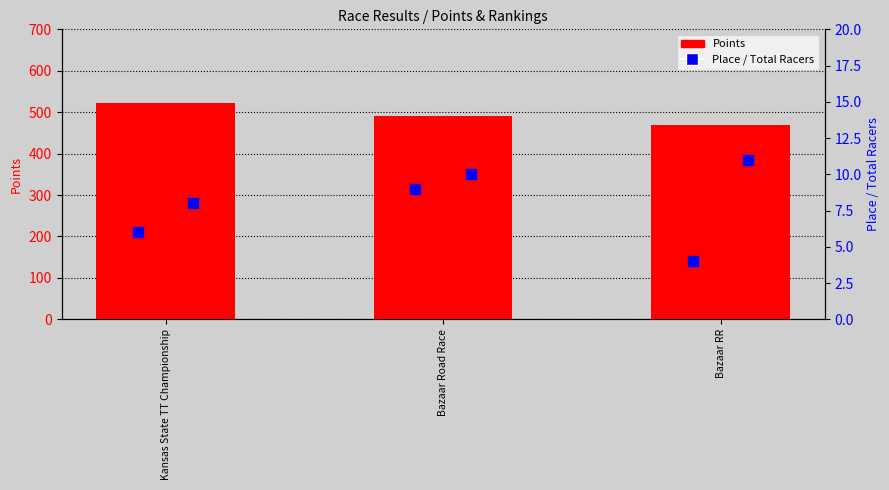

Which series has the widest spread of Y values?

Points